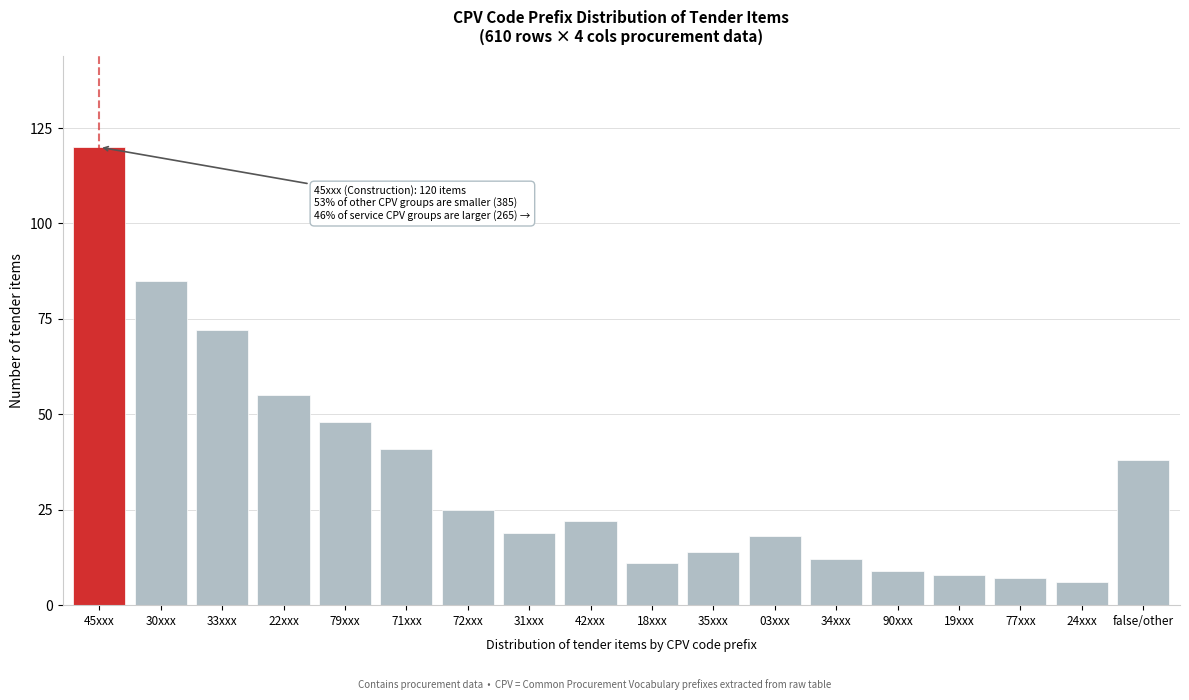

Reading left to right, what are all the values shown in this chart?

120	85	72	55	48	41	25	19	22	11	14	18	12	9	8	7	6	38